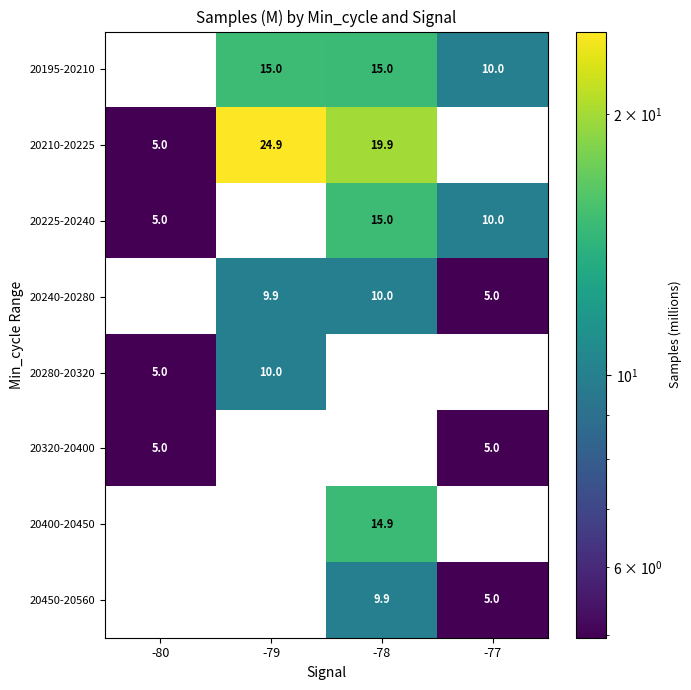

How many data points in 20210-20225 are above 19?

2